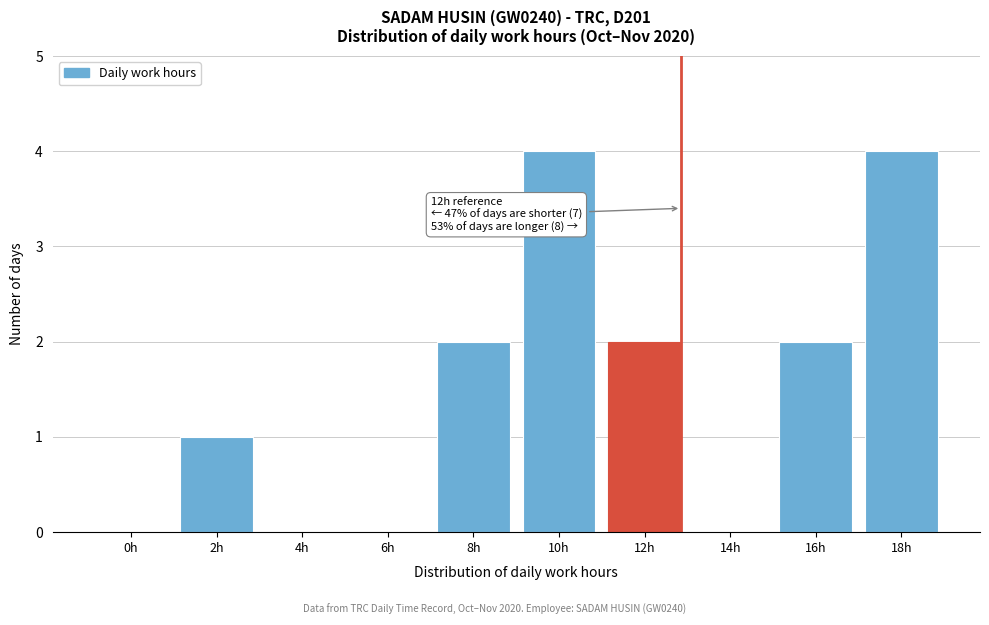

Reading left to right, what are all the values shown in this chart?

0h=0	2h=1	4h=0	6h=0	8h=2	10h=4	12h=2	14h=0	16h=2	18h=4